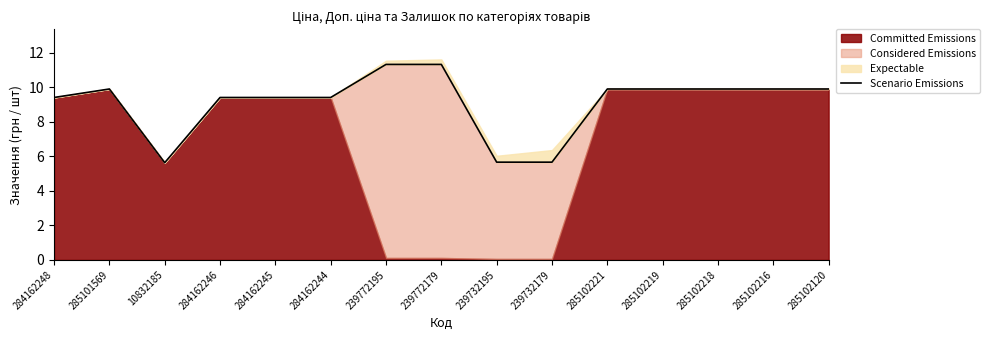

What is the smallest value displayed?

5.6